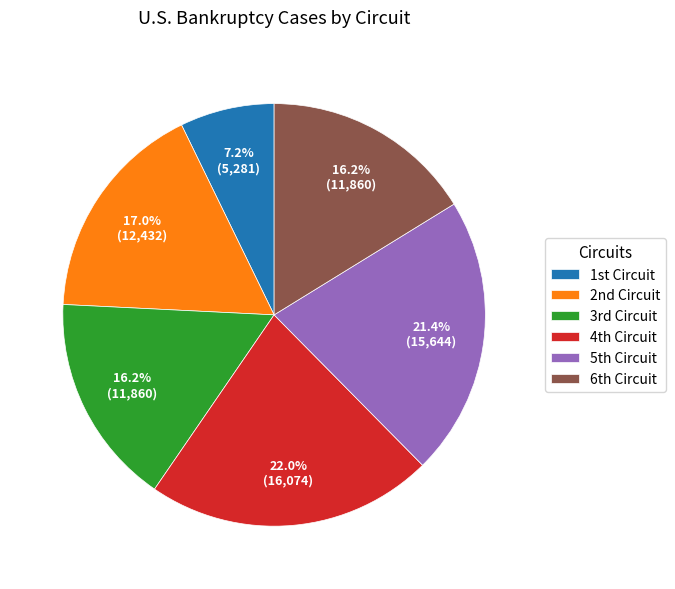

How many segments does this pie chart have?

6